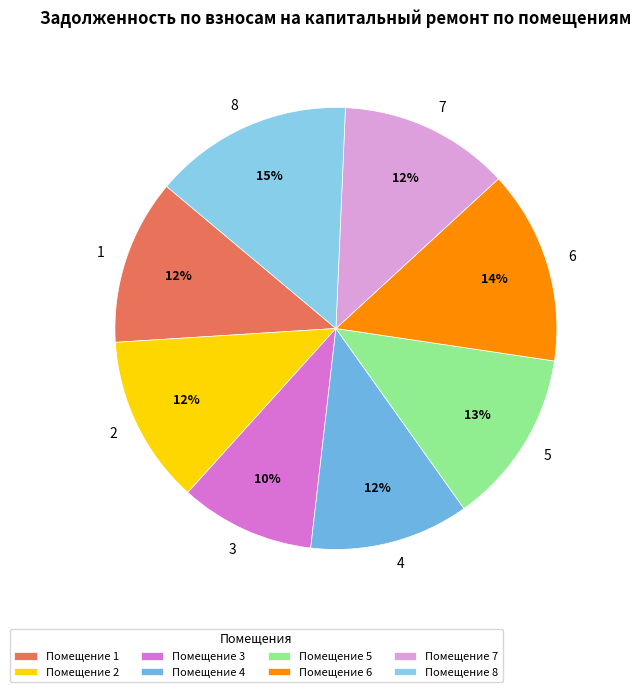

The 1 slice represents 12% of the pie. True or false?

True